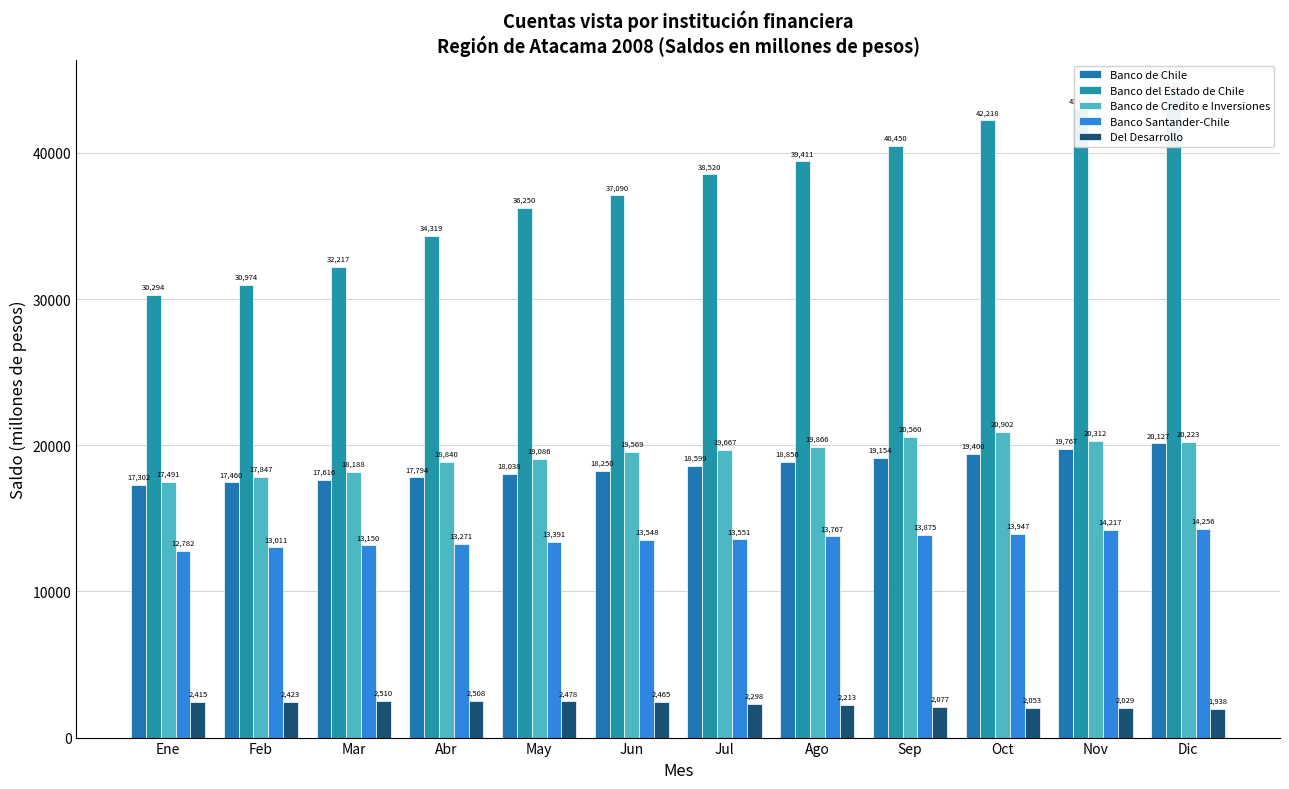

What is the difference between the highest and lowest values at Abr?

31811